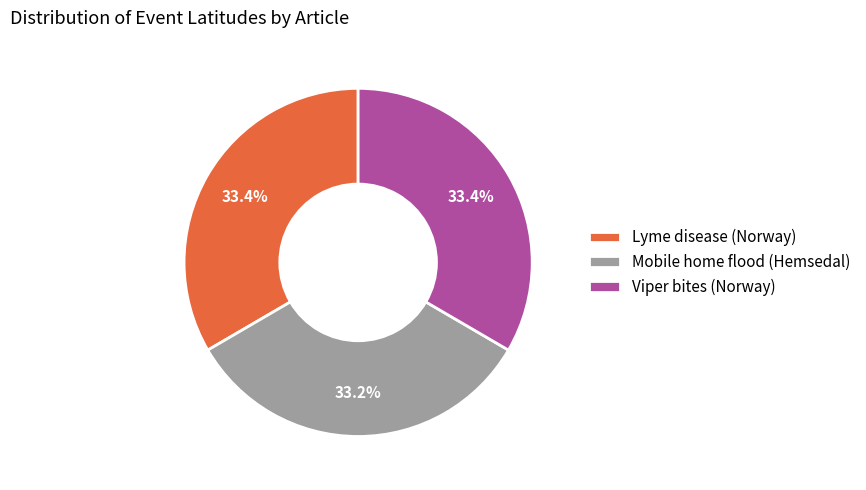

To the nearest percent, what is the combined percentage of Lyme disease (Norway) and Viper bites (Norway)?

67%